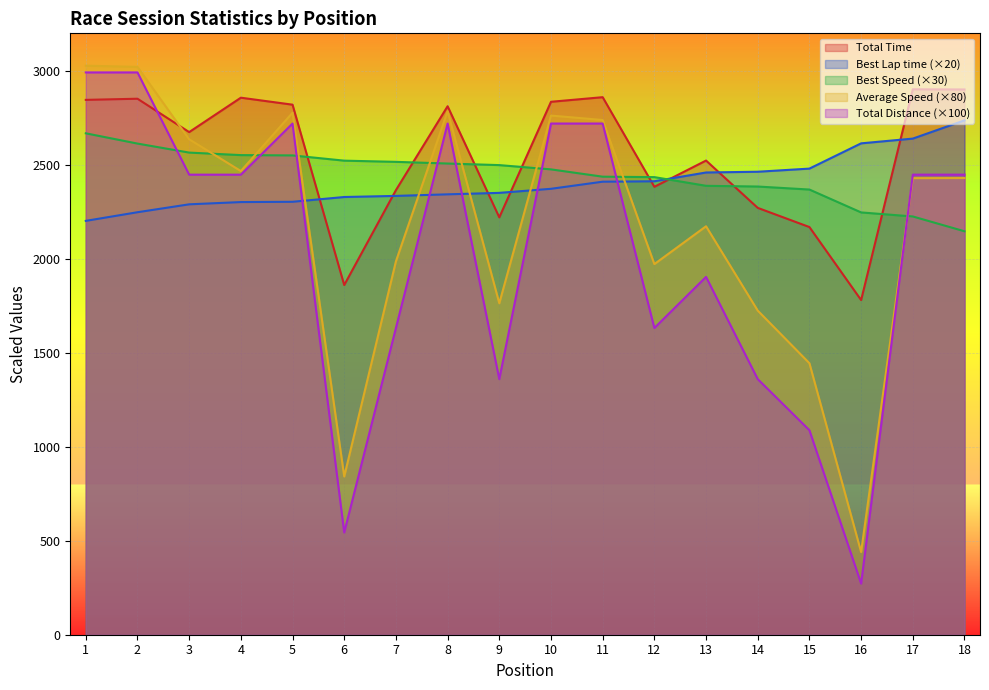

Does the chart display data point markers on the line(s)?

No